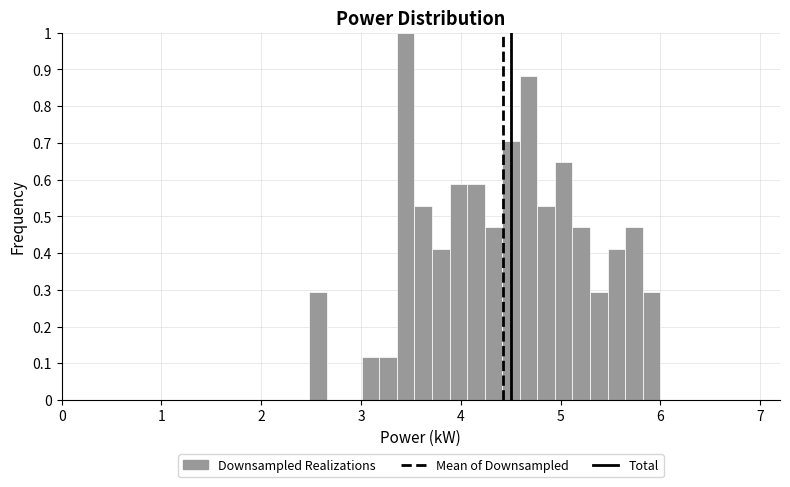

Read against the x-axis, roughly where is the centre of the tallest bar?

3.4